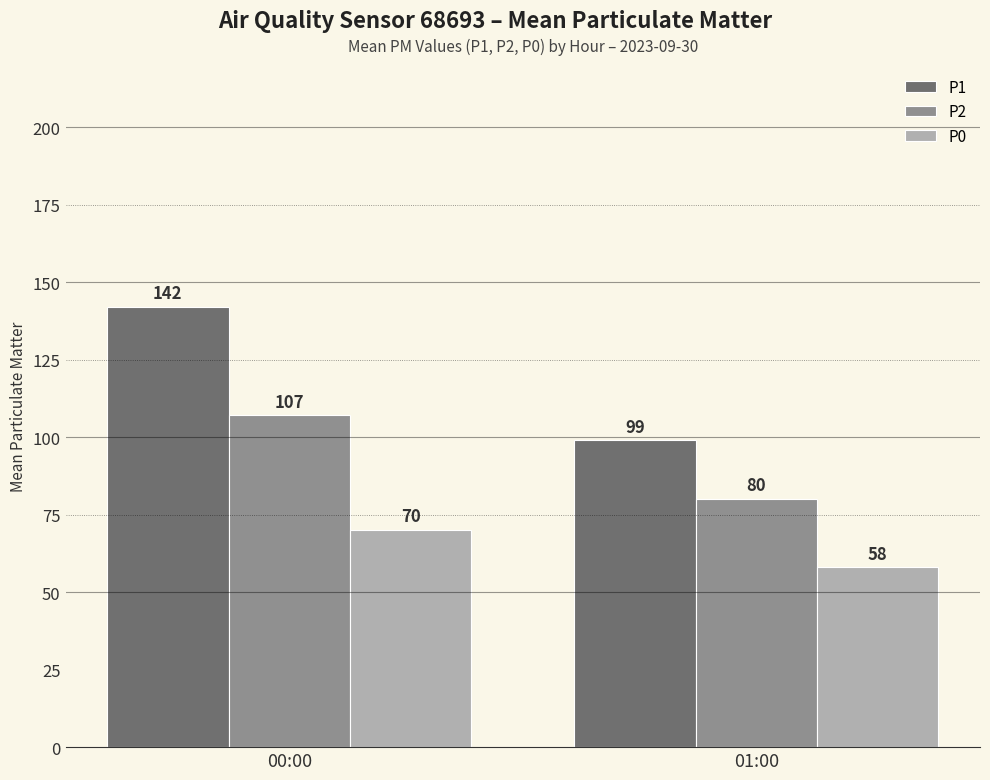

Which category has the highest value in the P0 series?

00:00